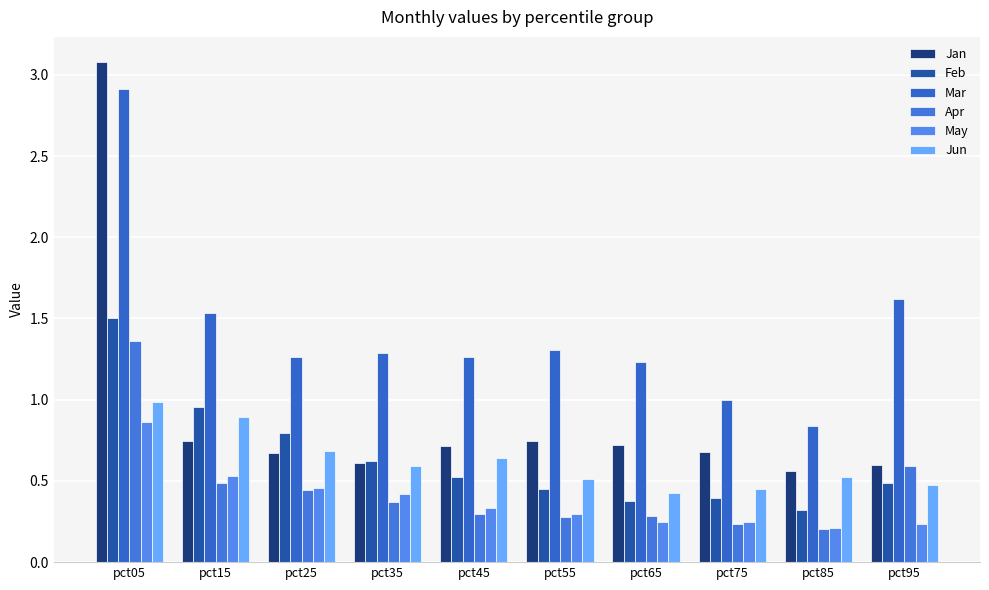

The value of Jan at pct65 is 0.7. True or false?

True